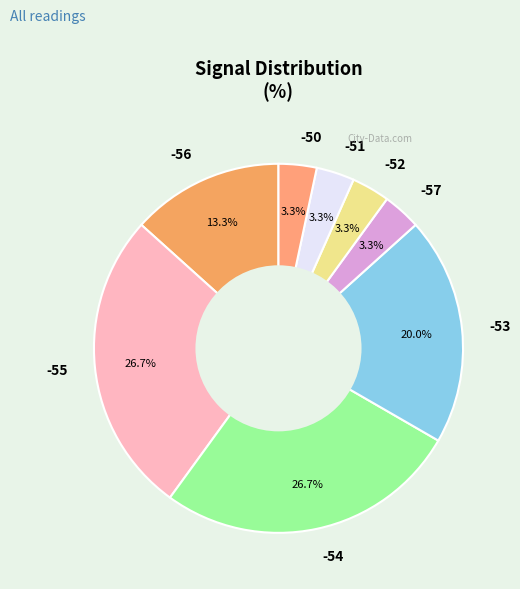

Is there a majority slice in this chart?

No